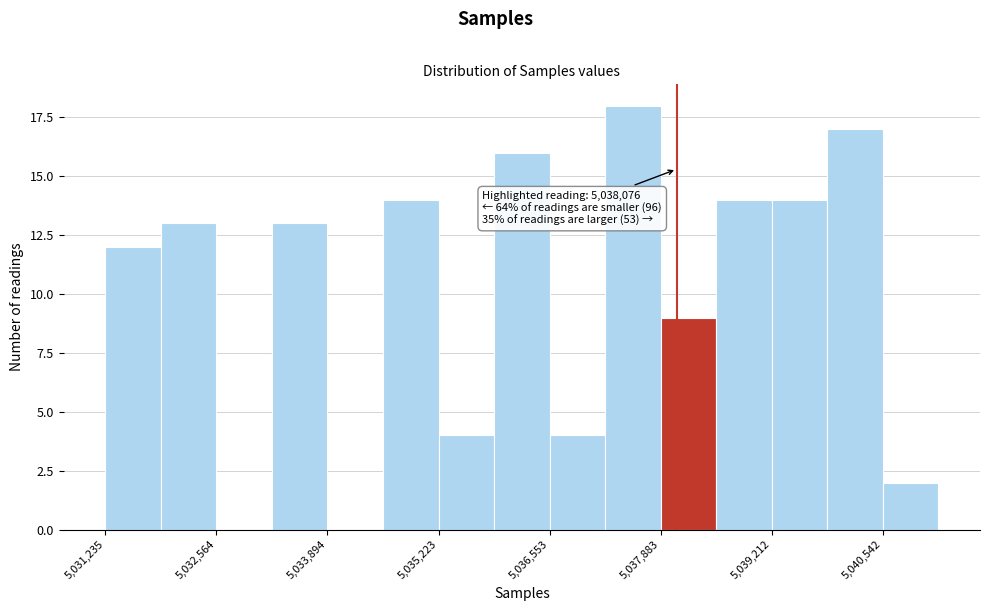

Read against the x-axis, roughly where is the centre of the tallest bar?

5037600